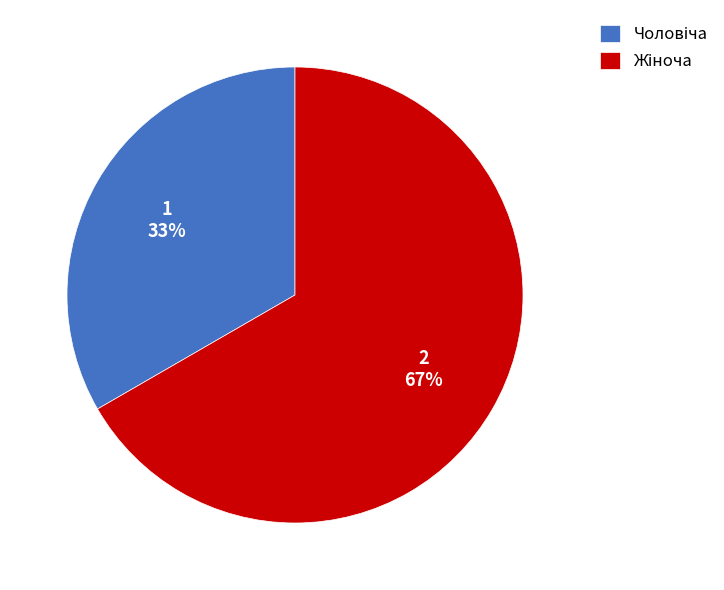

To the nearest percent, what is the average slice percentage?

50%